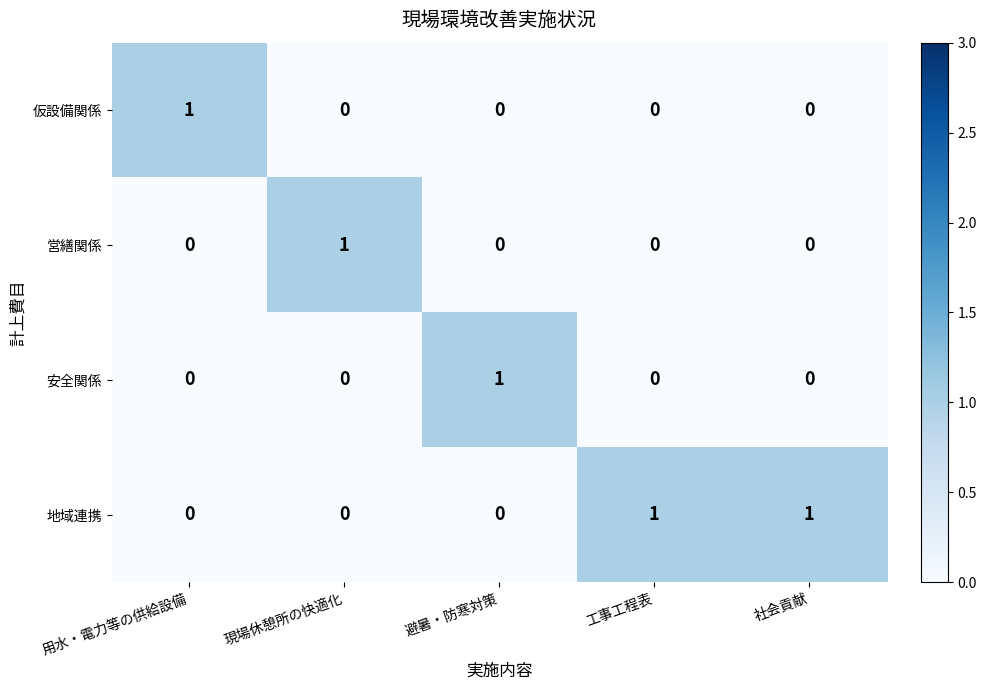

Is it true that 安全関係 equals 1 at 避暑・防寒対策?

True